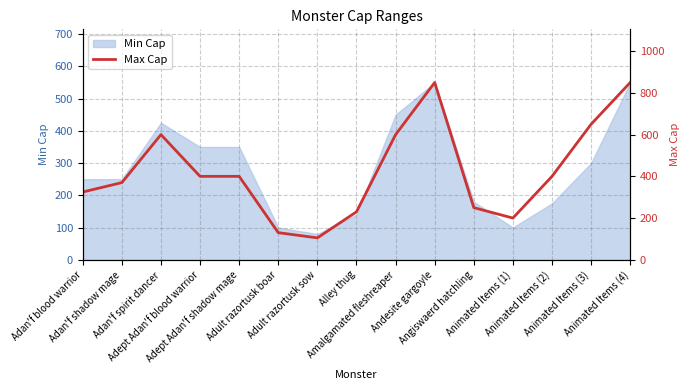

What is the average value?

424